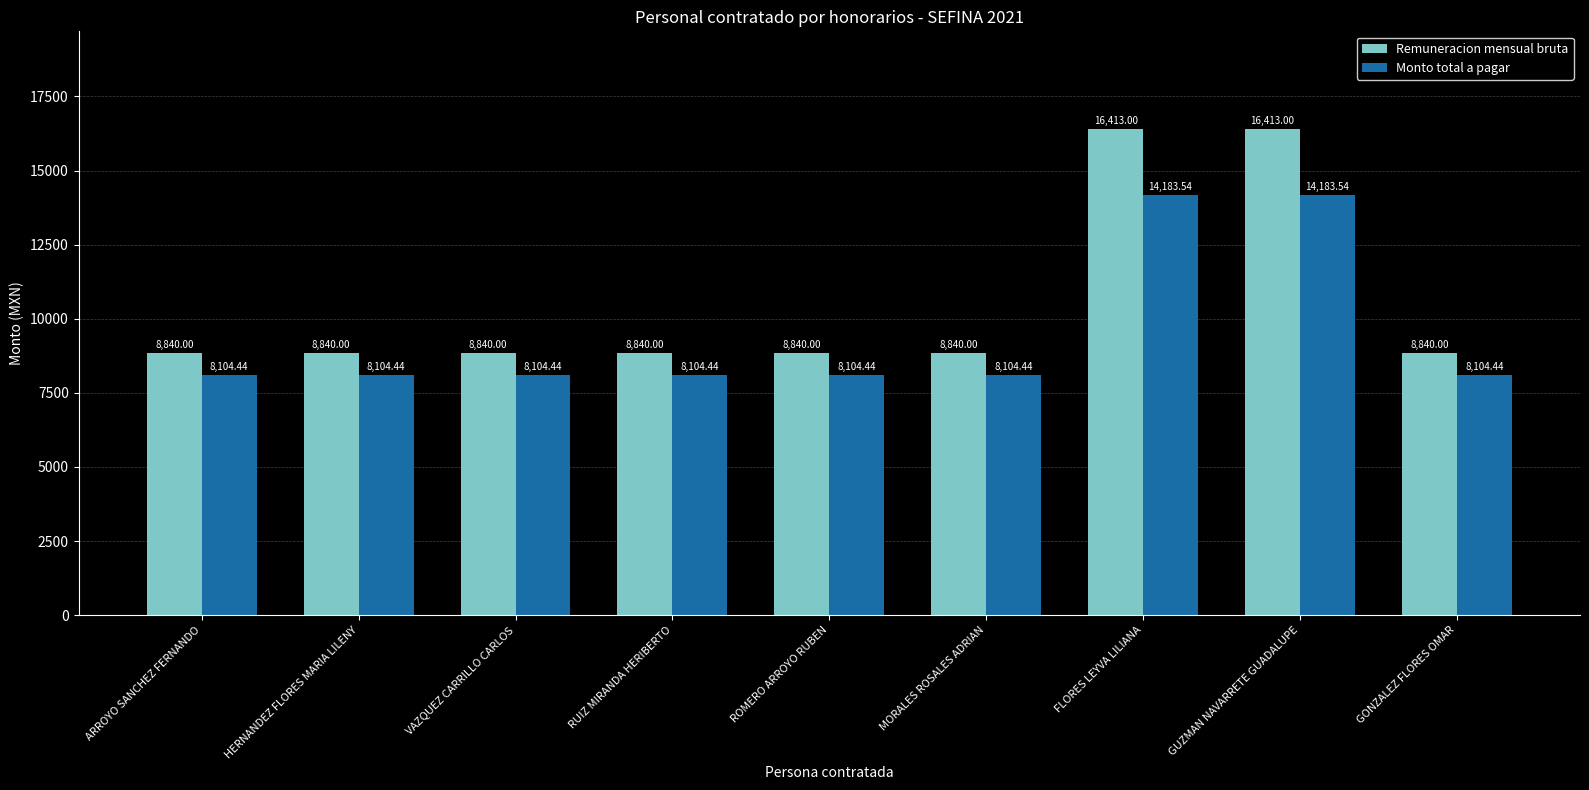

Reading left to right, list all the values displayed in this chart.

Remuneracion mensual bruta: 8840.0	8840.0	8840.0	8840.0	8840.0	8840.0	16413.0	16413.0	8840.0
Monto total a pagar: 8104.4	8104.4	8104.4	8104.4	8104.4	8104.4	14183.5	14183.5	8104.4